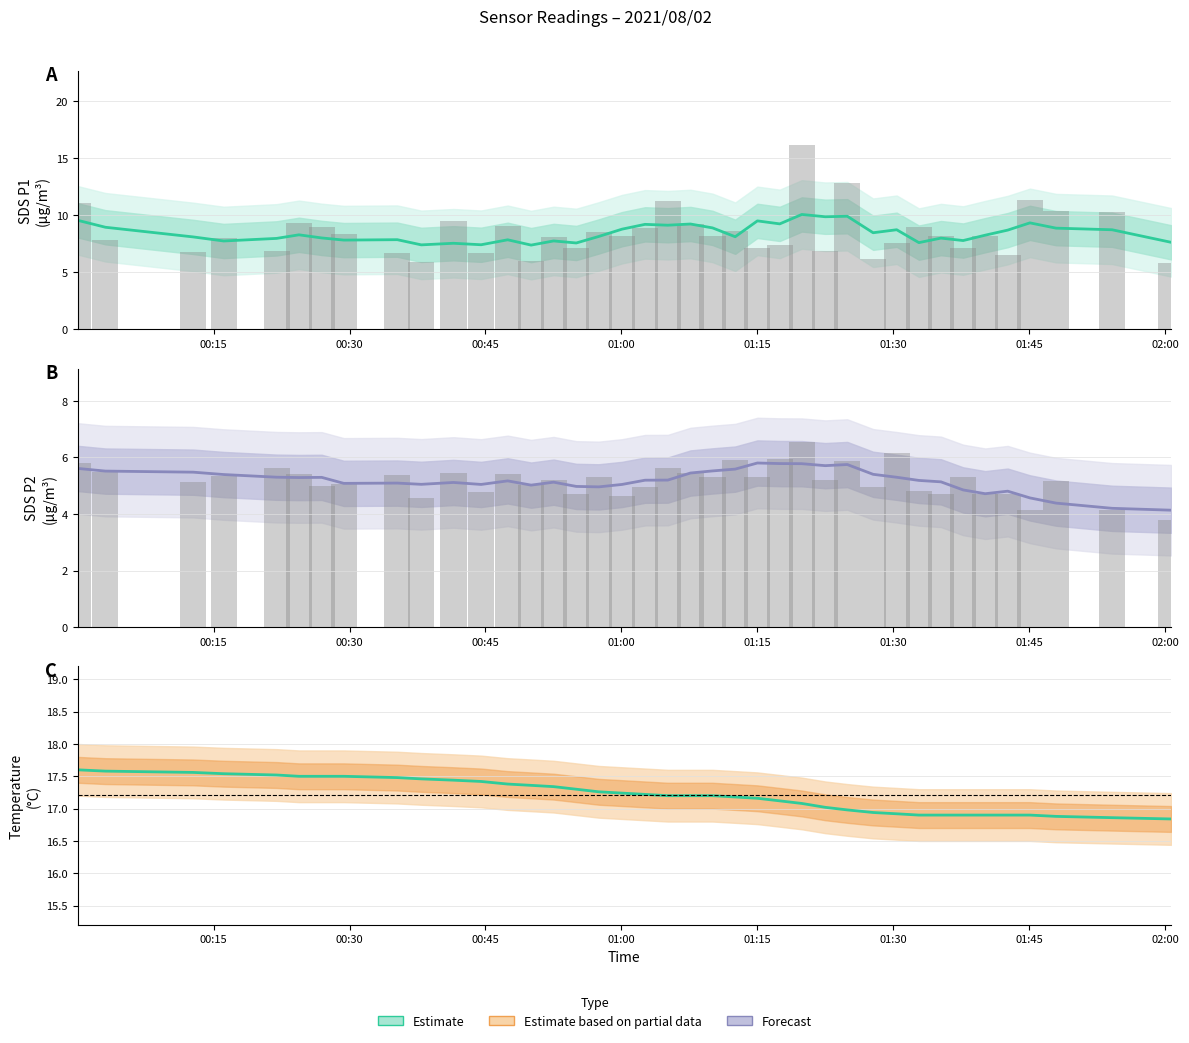

What is the value of the SDS_P1 bar at the 19th from the left?

8.8